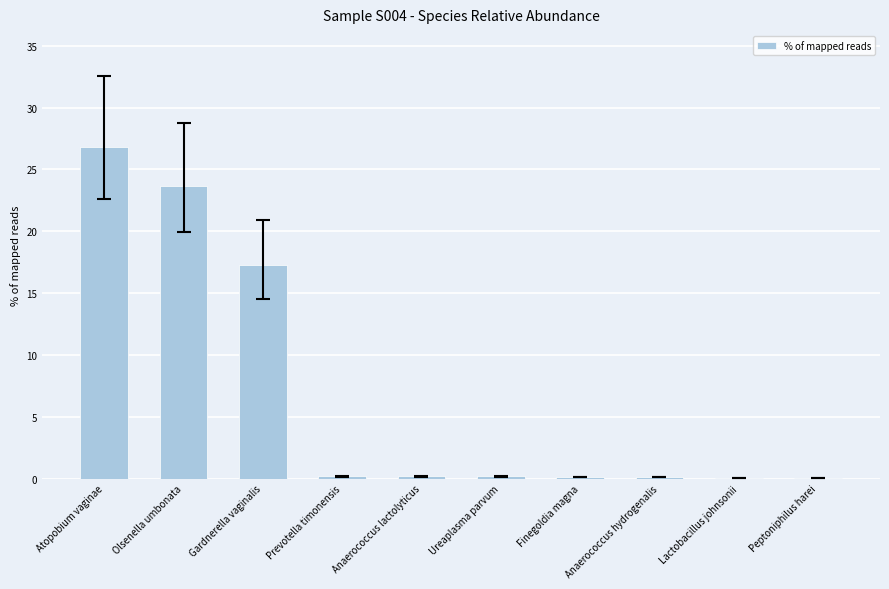

What is the approximate value at Atopobium vaginae?

26.8